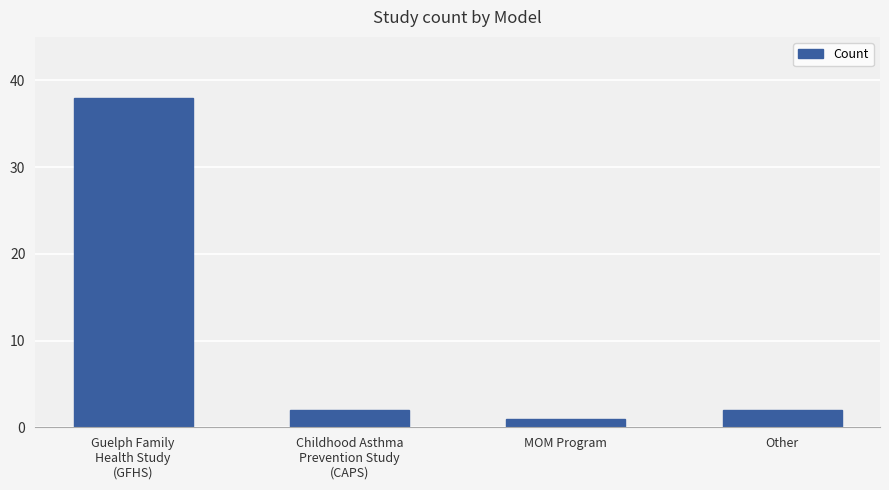

What is the label of the 2nd bar from the right?

MOM Program